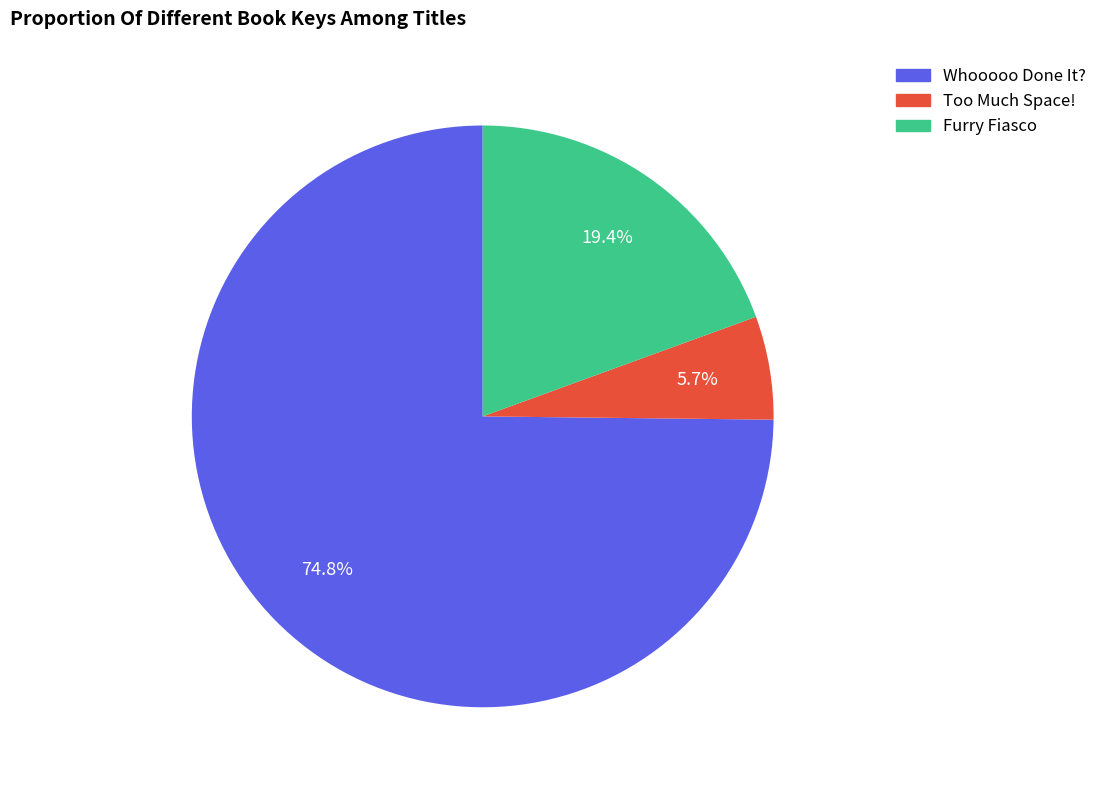

To the nearest percent, what percentage of the pie is Whooooo Done It??

75%